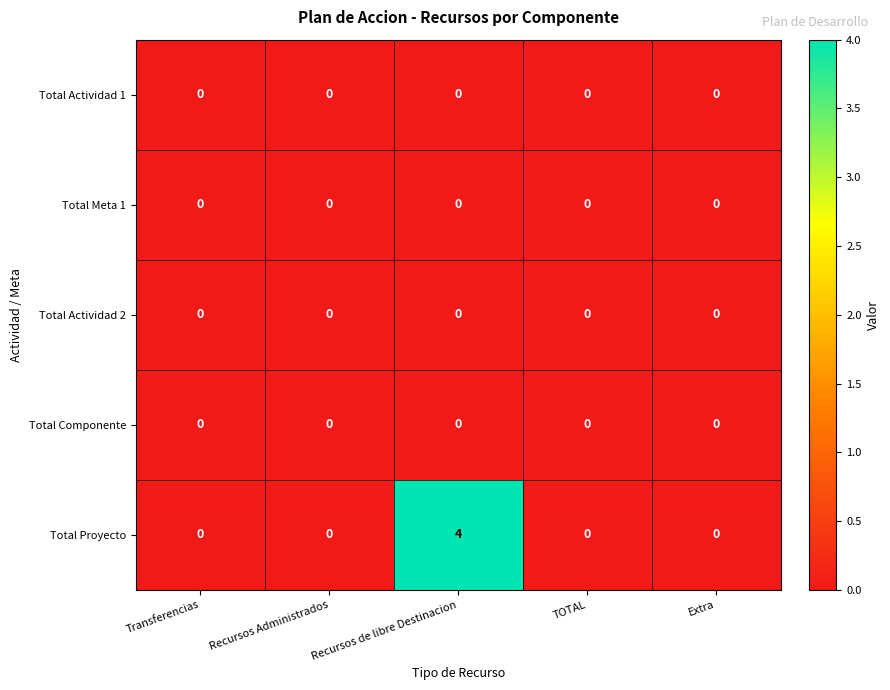

At how many categories does at least one series exceed 3?

1